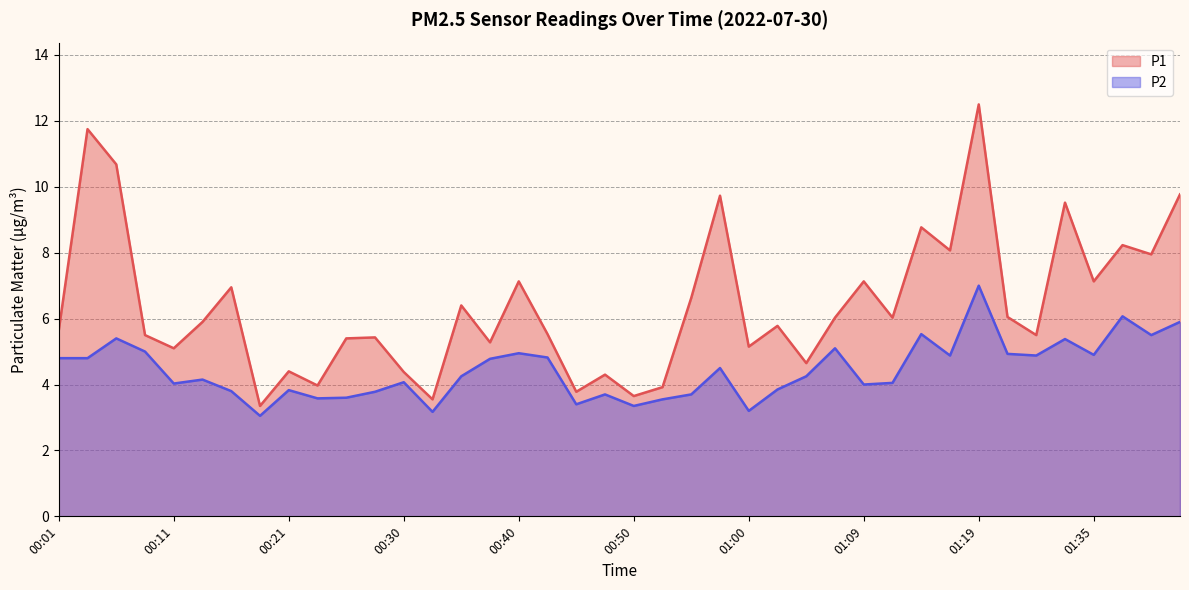

What is the highest value of the P1 series?

12.5